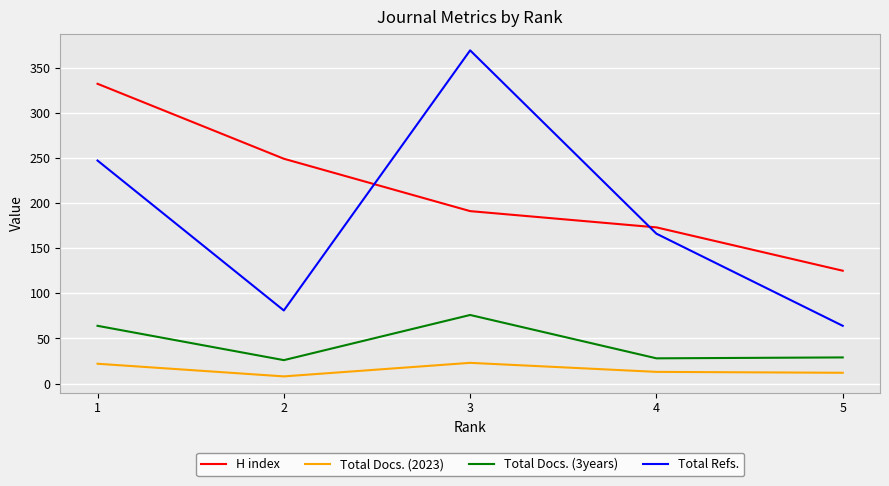

True or false: Total Refs. has a value of 369 at 3.

True